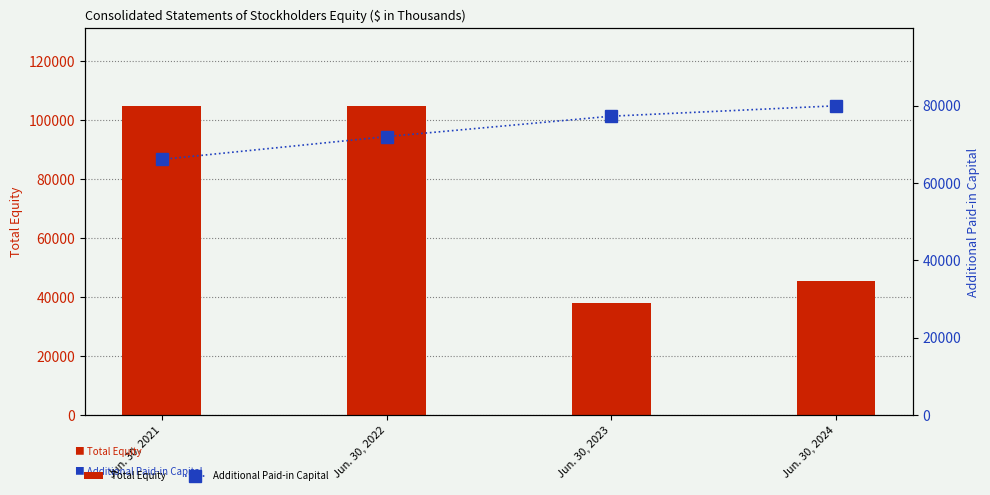

Is it true that Additional Paid-in Capital equals 77278 at Jun. 30, 2023?

True